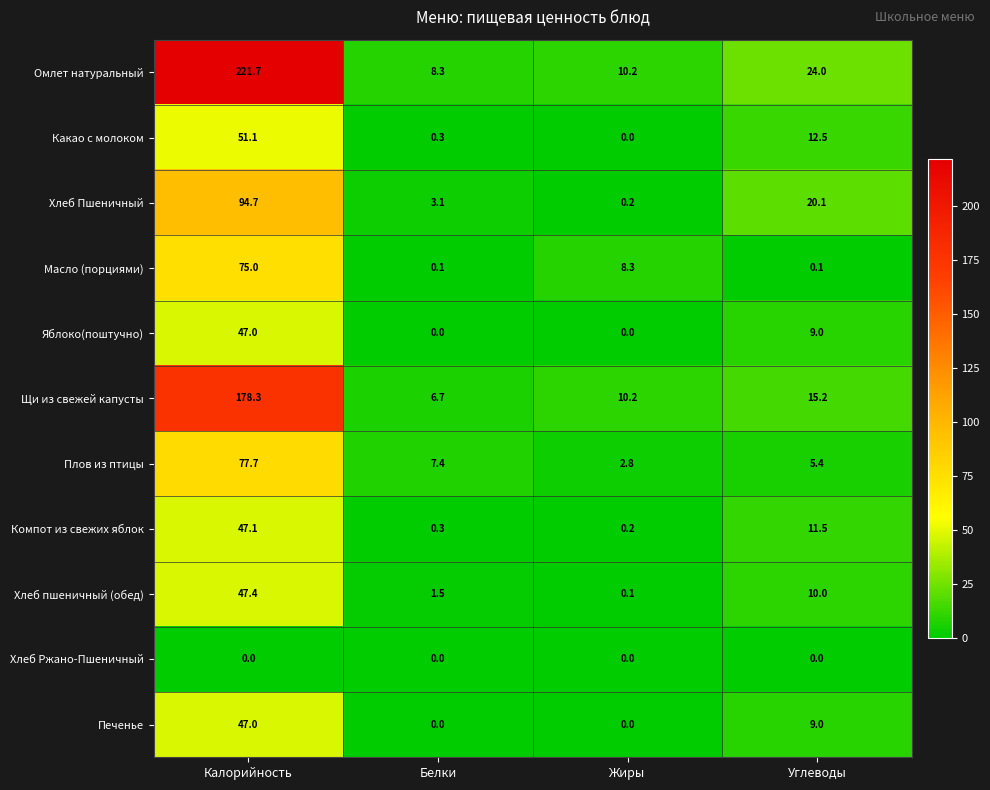

True or false: Масло (порциями) has a value of 100.2 at Калорийность.

False